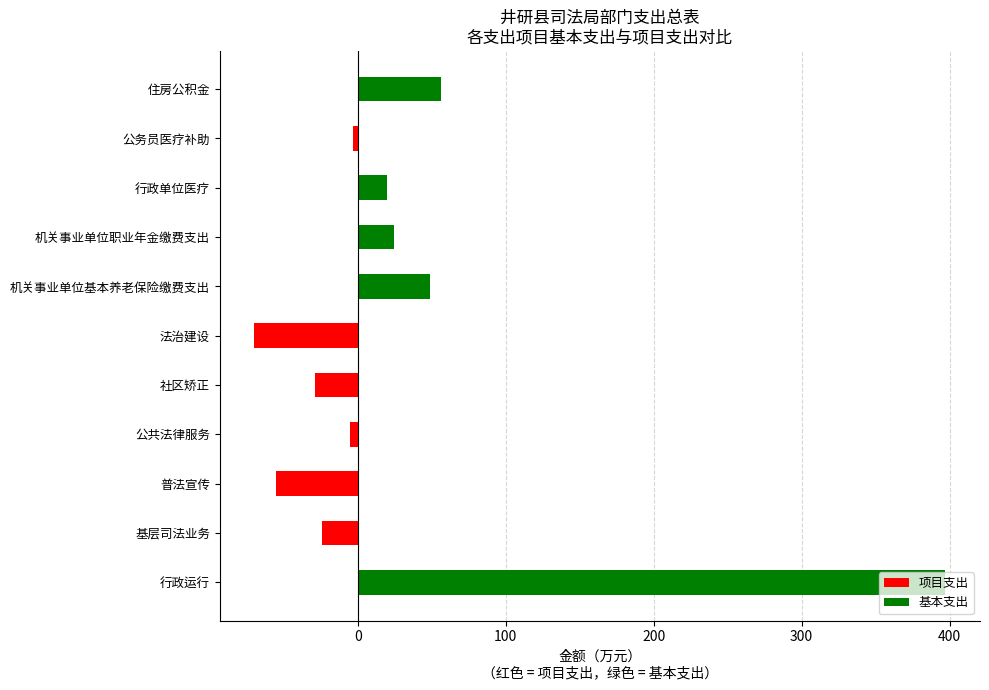

List the series in order of their peak value, highest first.

基本支出, 项目支出